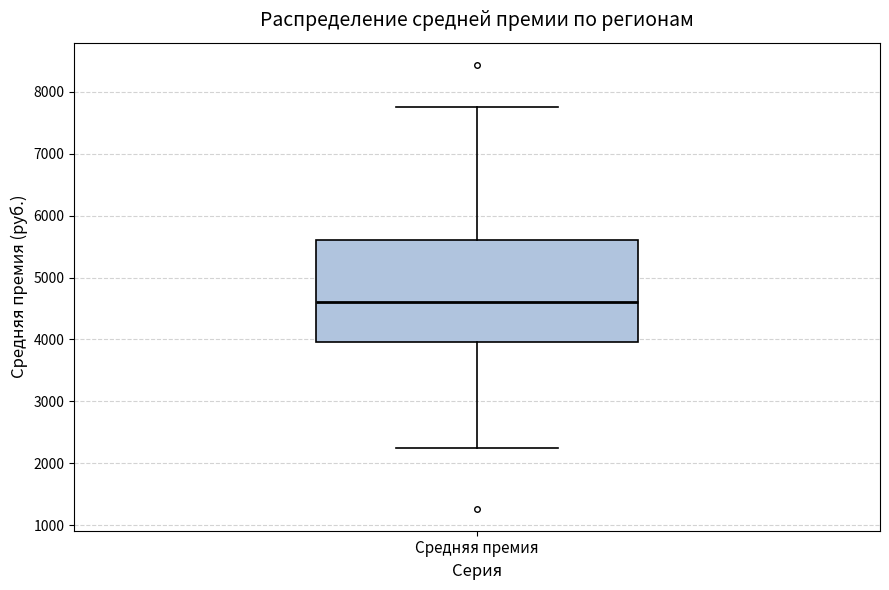

Transcribe this box plot: give where the median line is, the range the box spans, and where the two whiskers end, as read against the y-axis. The values are not printed on the chart, so give them approximately, as read against the axis.

median 4600, box 4000 to 5600, whiskers 2200 to 7700